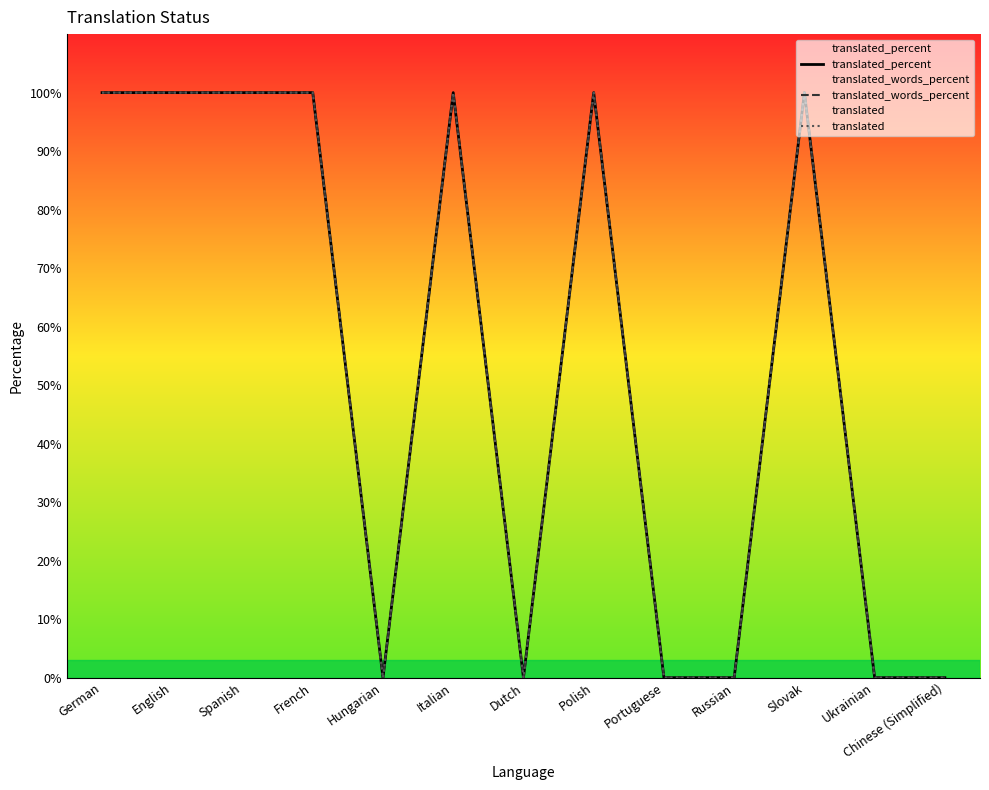

What are all the series names shown in the legend?

translated_percent, translated_words_percent, translated